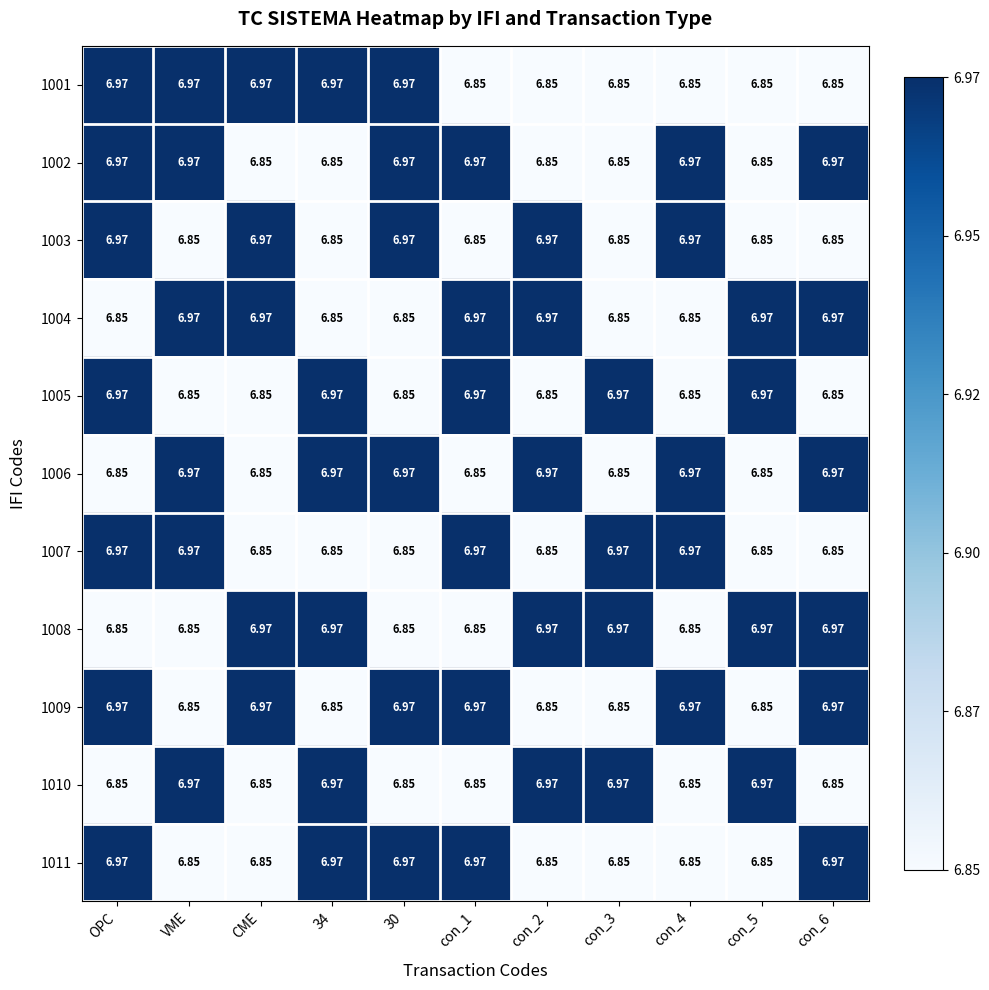

Count the number of categories in the chart.

11